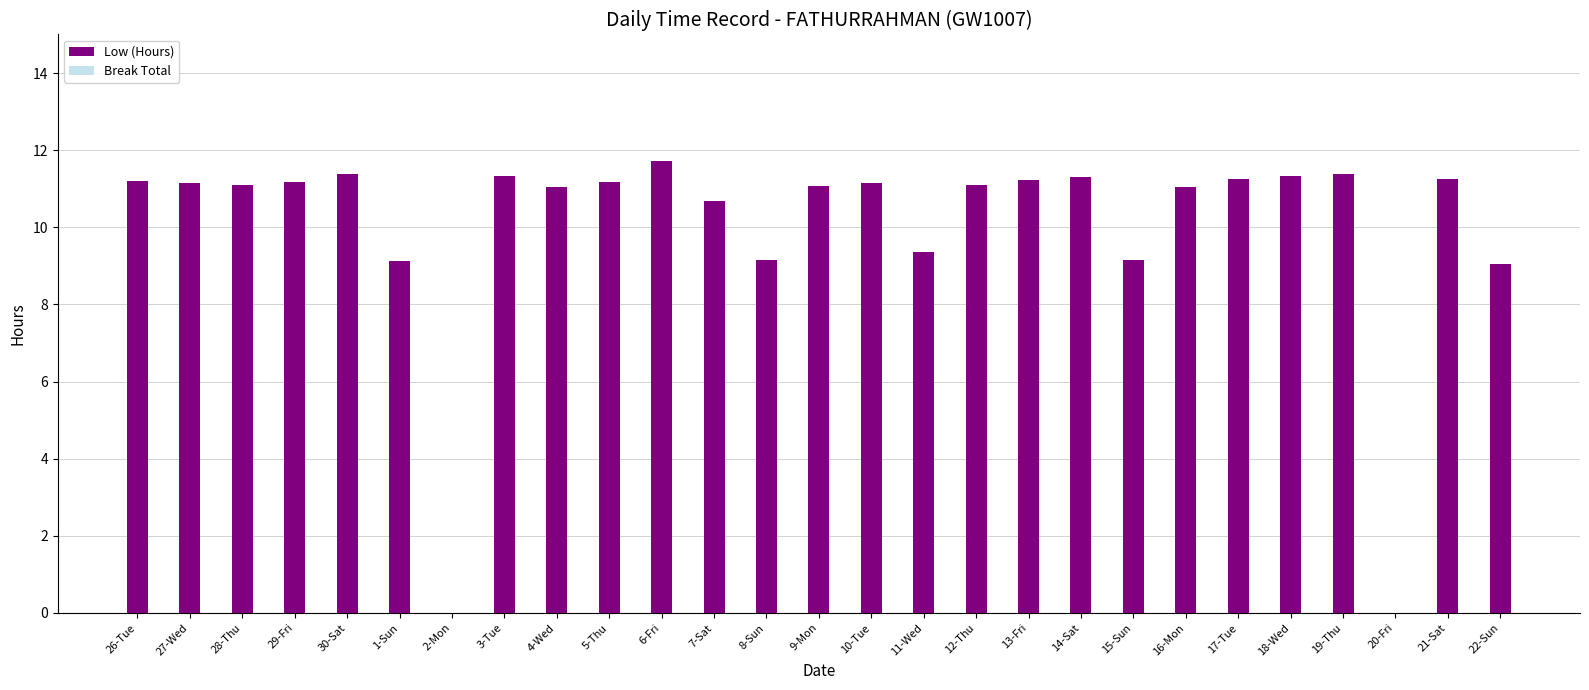

What is the sum of the values at 19-Thu and 1-Sun?

20.5